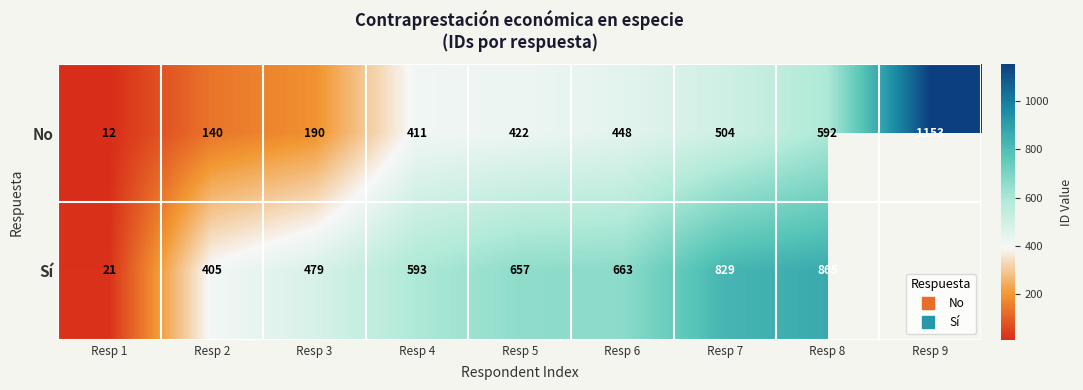

Is the value of No at Resp 6 greater than the value of Sí at Resp 2?

Yes